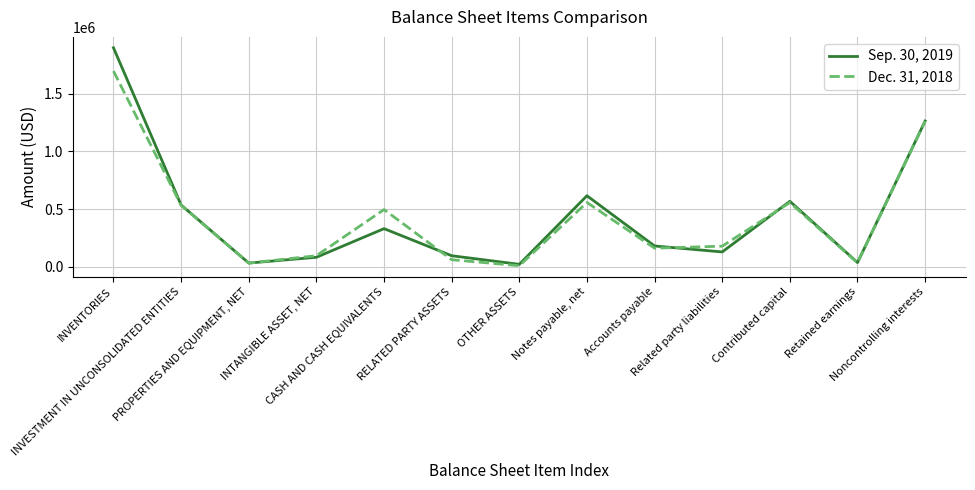

At which label does Sep. 30, 2019 first exceed 180278?

INVENTORIES